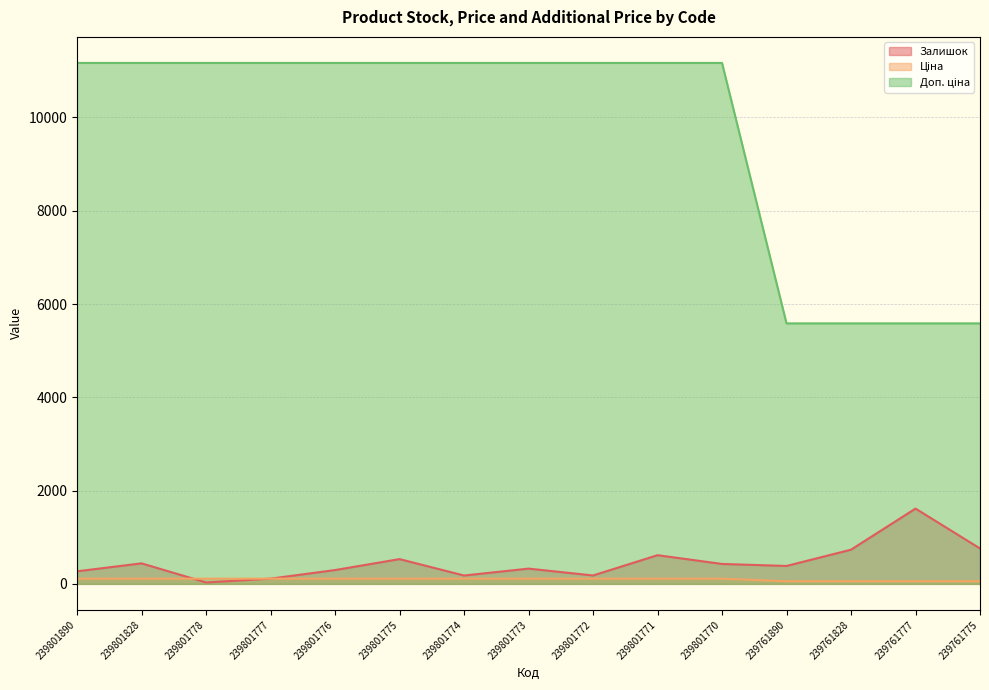

True or false: Залишок and Доп. ціна intersect in this chart.

True